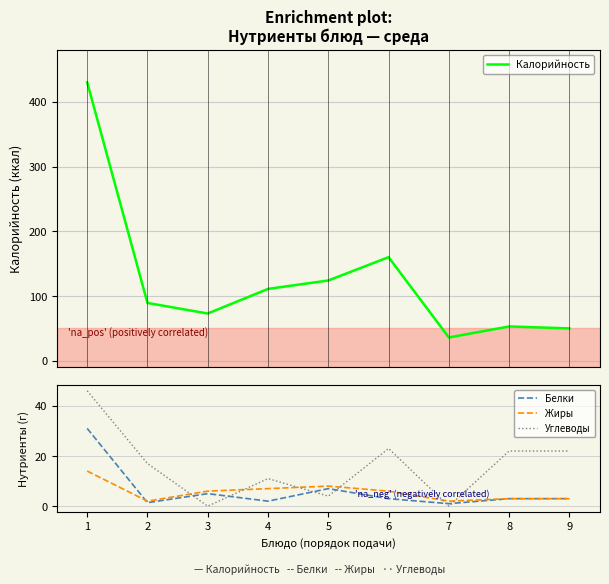

At 8, list the series in order from smallest to largest.

Белки, Жиры, Углеводы, Калорийность